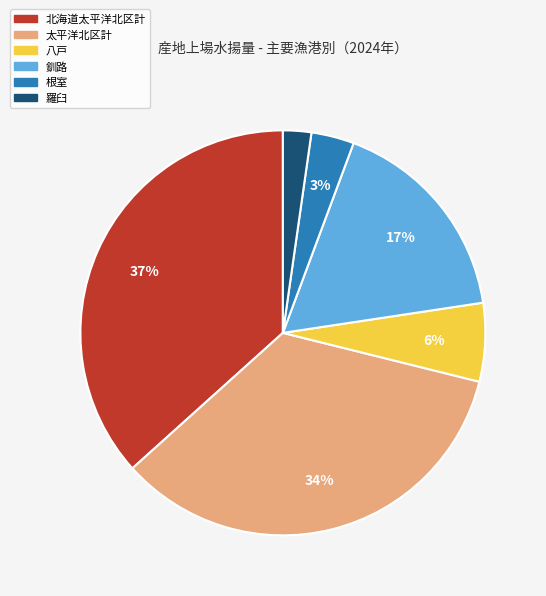

Is there any slice that represents more than half of the pie?

No